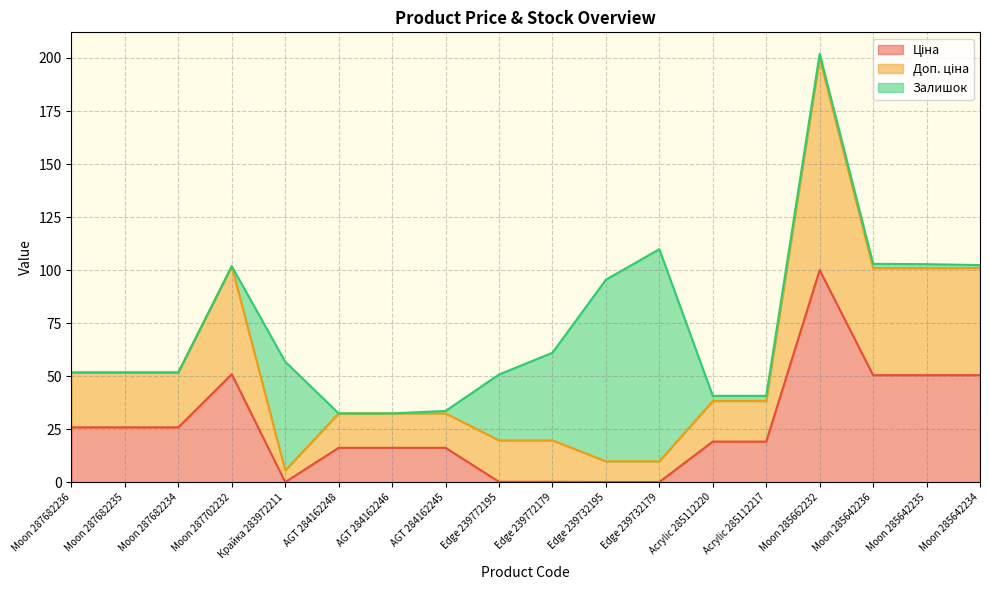

True or false: Доп. ціна has more than 0 points higher than both neighbors.

True